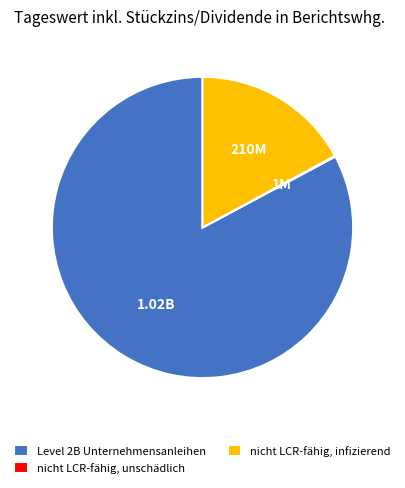

Approximately how many times larger is the value at Level 2B Unternehmensanleihen compared to nicht LCR-fähig, infizierend?

4.8